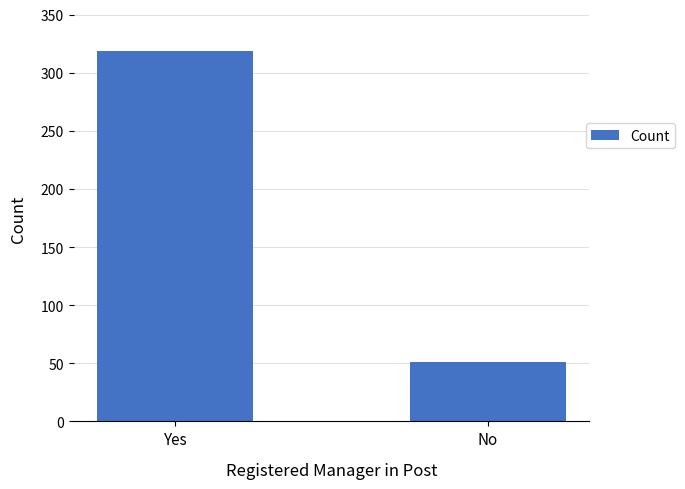

Rank the categories by value from highest to lowest.

Yes, No